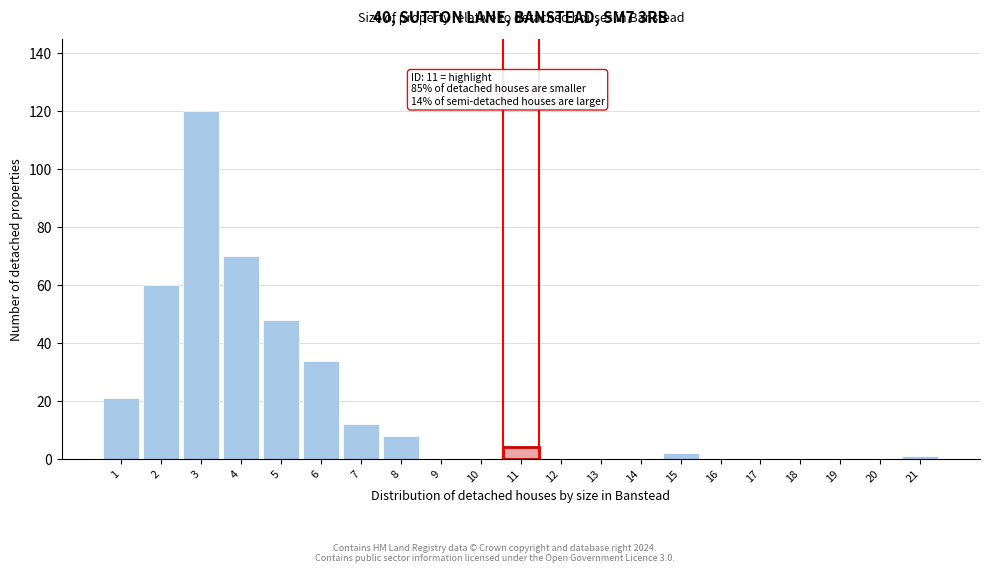

Reading left to right, transcribe all the data shown in this chart.

1=21	2=60	3=120	4=70	5=48	6=34	7=12	8=8	9=0	10=0	11=4	12=0	13=0	14=0	15=2	16=0	17=0	18=0	19=0	20=0	21=1